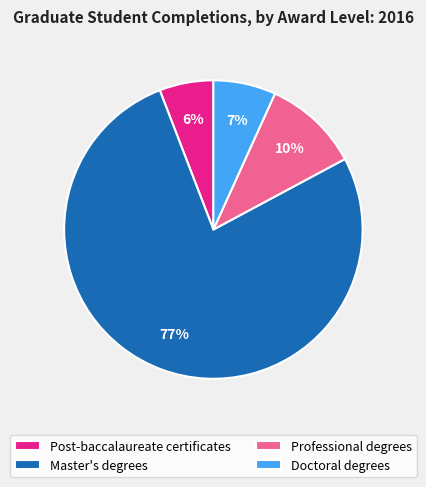

To the nearest percent, what is the average slice percentage?

25%